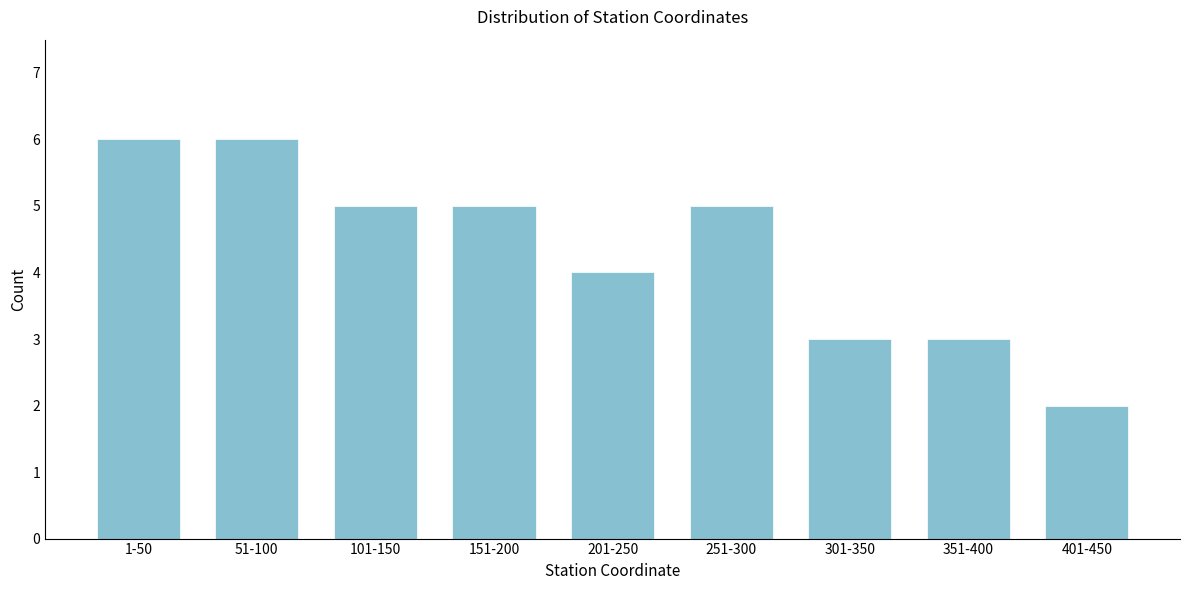

Reading left to right, extract all data points from this chart.

1-50=6	51-100=6	101-150=5	151-200=5	201-250=4	251-300=5	301-350=3	351-400=3	401-450=2